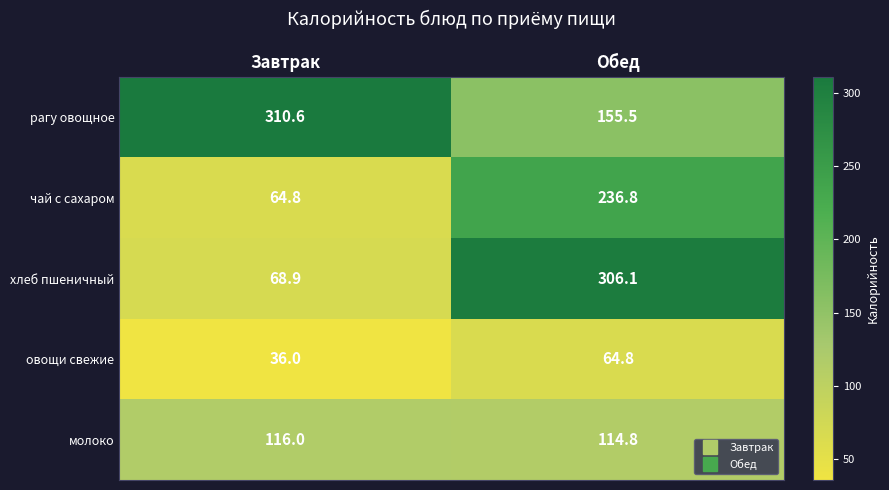

Which series has the largest range (max minus min)?

хлеб пшеничный